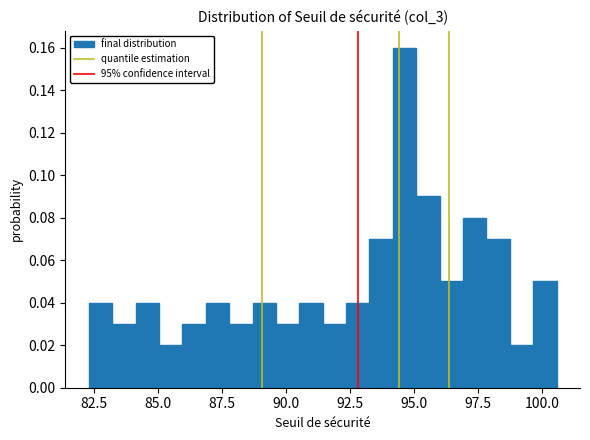

Around what value on the x-axis is the tallest bar? Give the approximate position of its centre, as read against the axis.

94.5